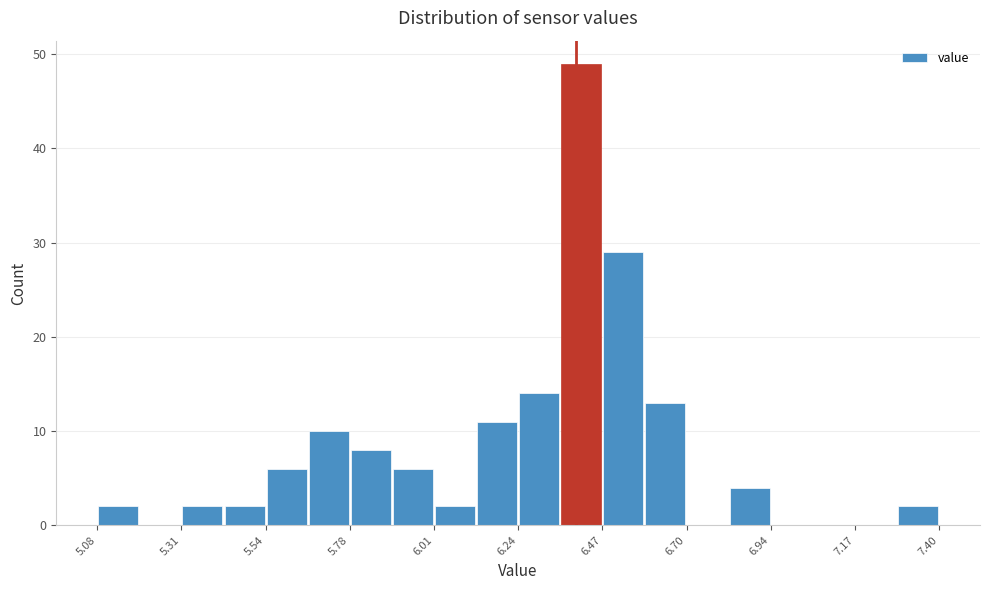

Around what value on the x-axis is the tallest bar? Give the approximate position of its centre, as read against the axis.

6.40